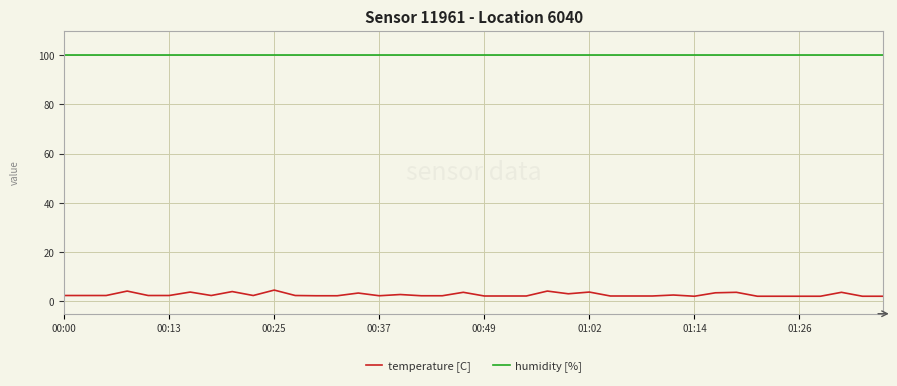

Rank the series by their average value, from highest to lowest.

humidity [%], temperature [C]